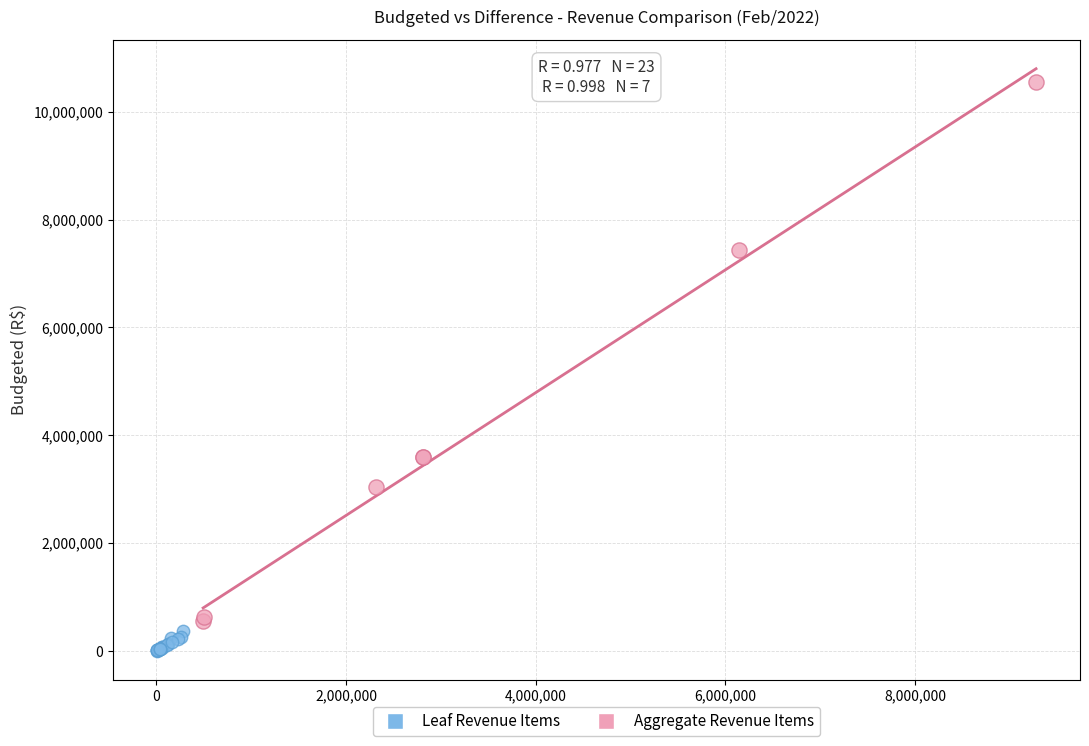

Which series contains the highest Y value?

Aggregate Revenue Items